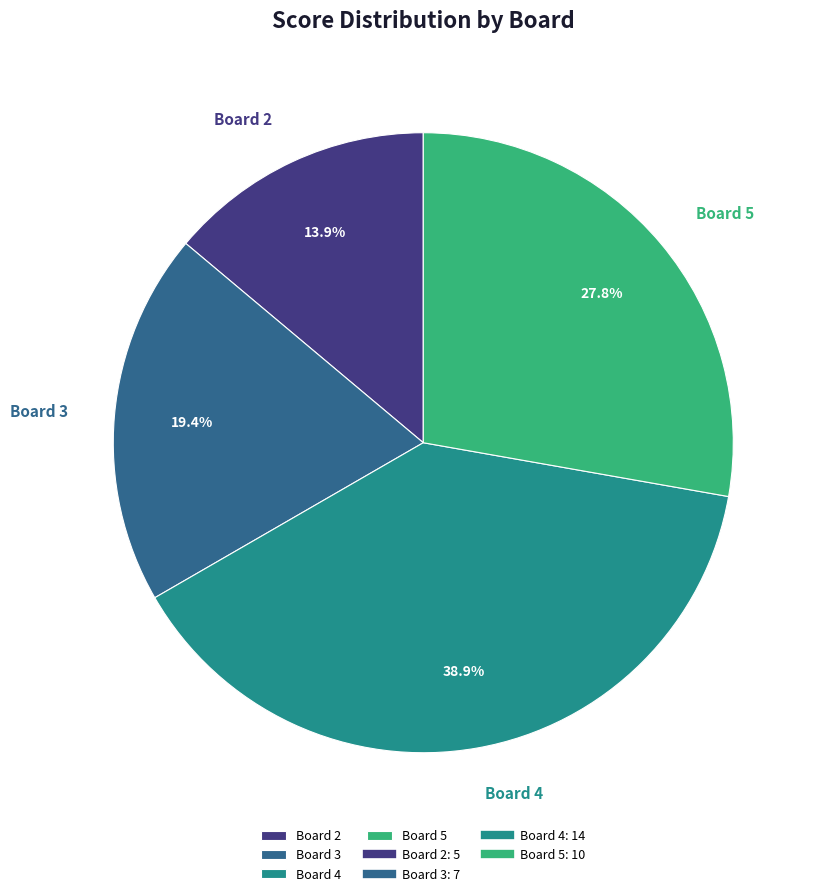

Do Board 4 and Board 3 together represent more than half of the pie?

Yes